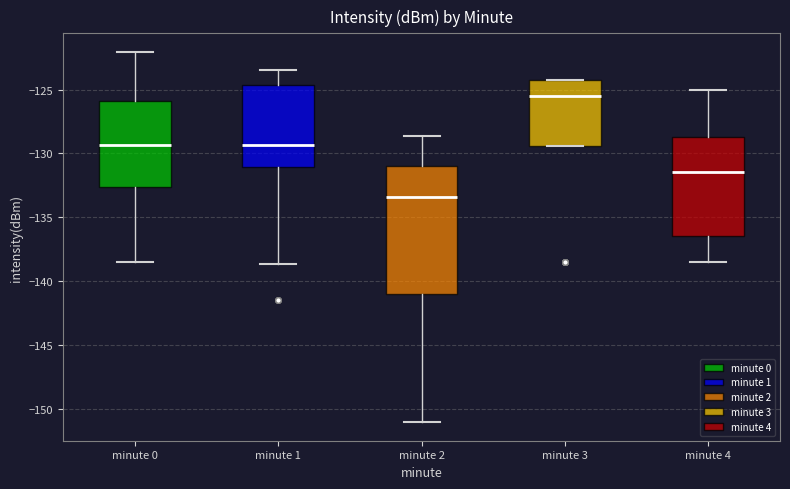

Where does the median line of the box for minute 3 sit on the y-axis? The values are not printed on the chart, so give them approximately, as read against the axis.

-125.5